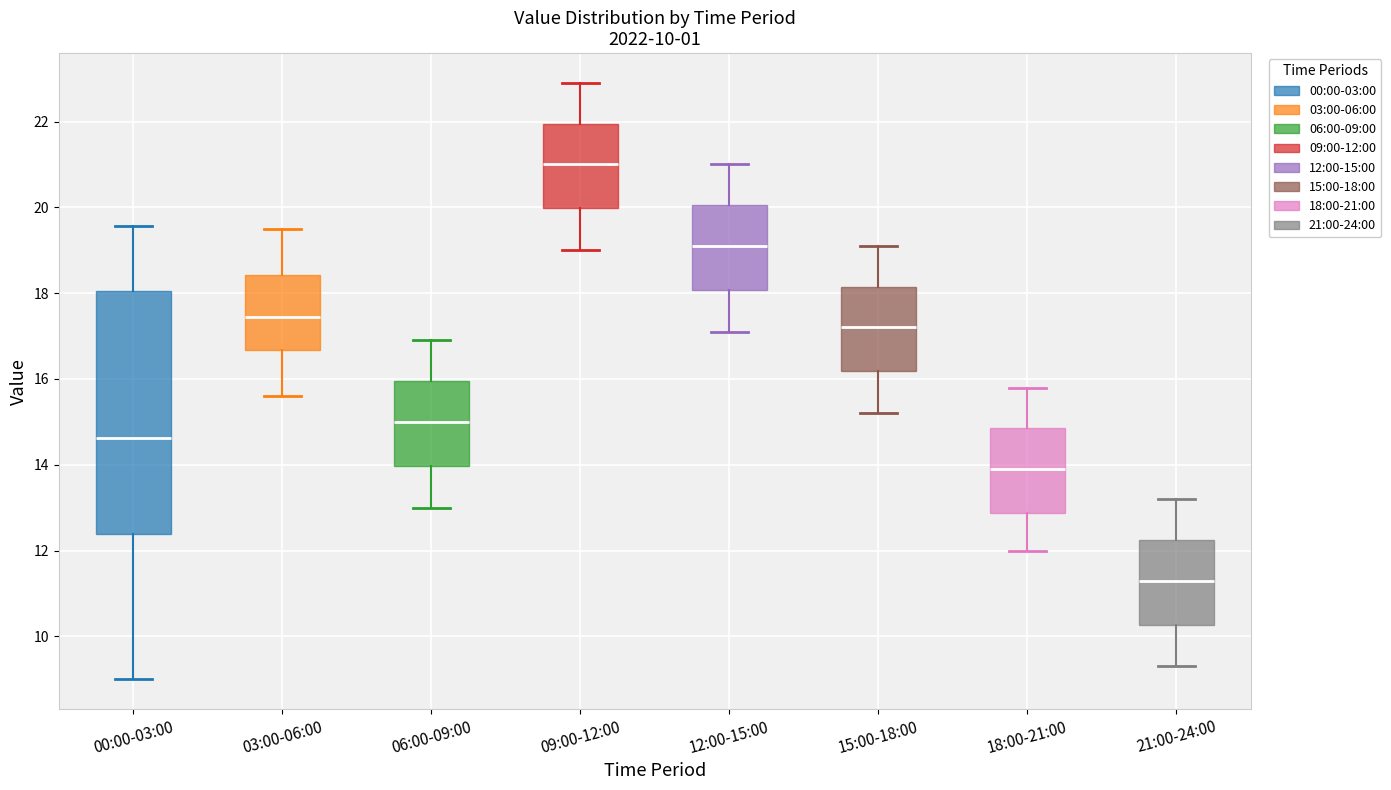

Comparing the boxes themselves (not the whiskers), which one is the tallest?

00:00-03:00